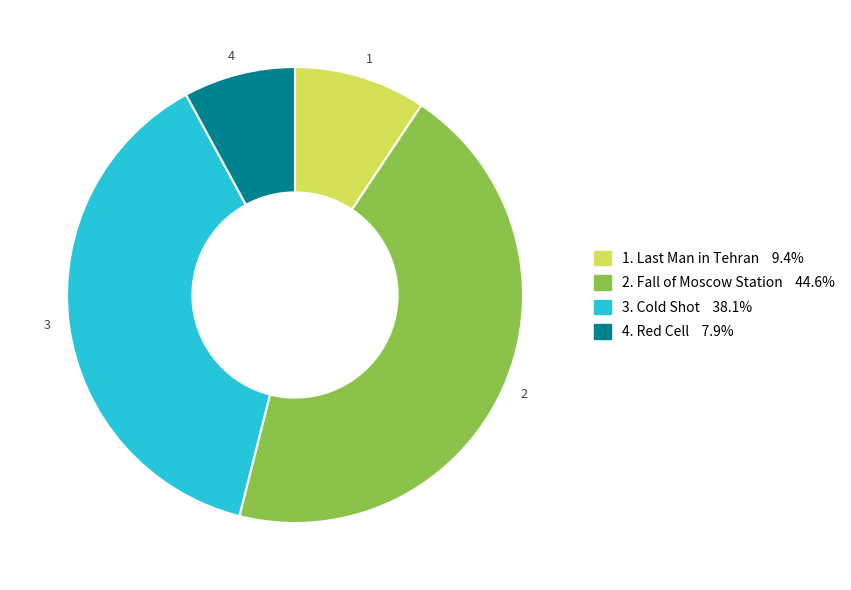

Is there a majority slice in this chart?

No